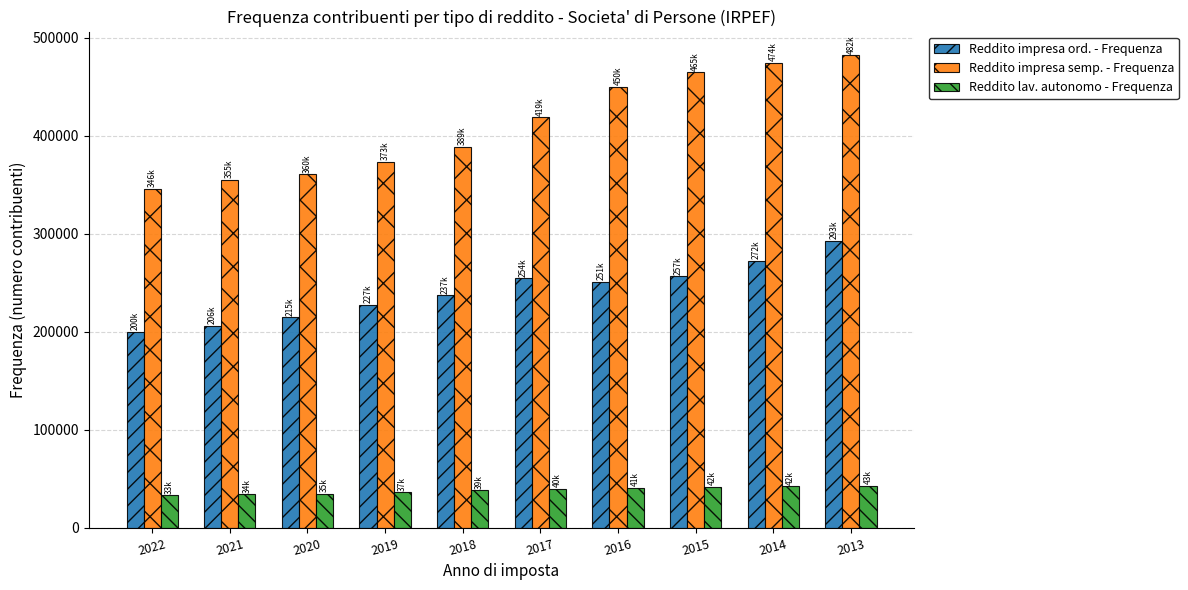

The value of Reddito lav. autonomo - Frequenza at 2018 is 38672. True or false?

True